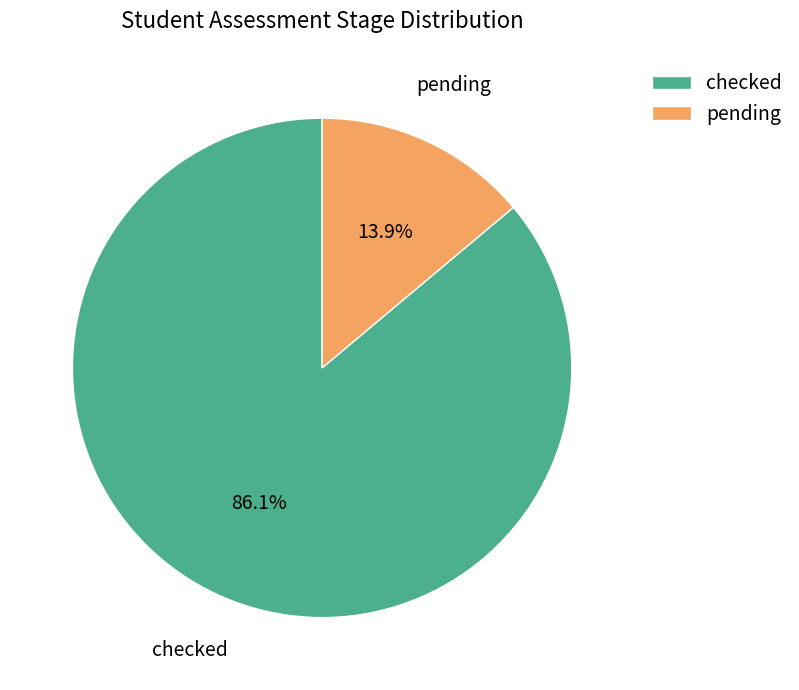

To the nearest percent, what is the average slice percentage?

50%